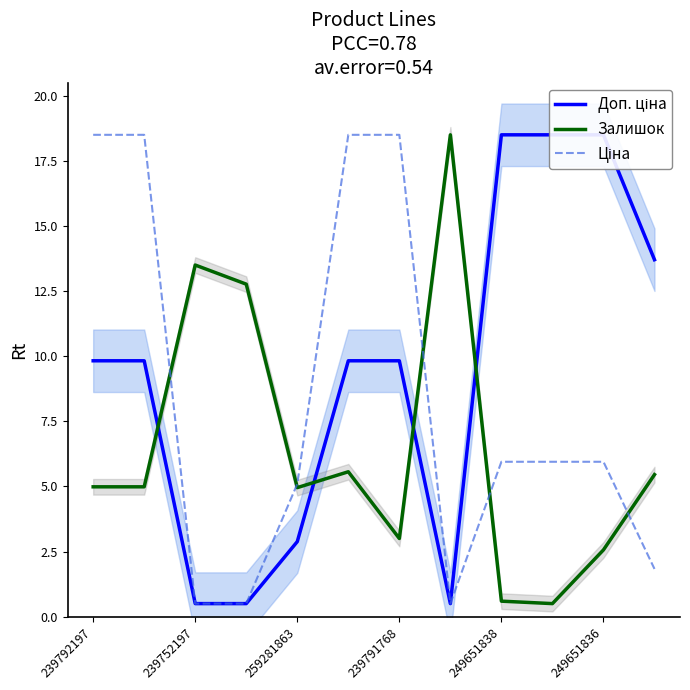

Reading left to right, extract all data points from this chart.

Доп. ціна: 9.8	9.8	0.5	0.5	2.9	9.8	9.8	0.5	18.5	18.5	18.5	13.7
Залишок: 5.0	5.0	13.5	12.8	5.0	5.6	3.0	18.5	0.6	0.5	2.6	5.5
Ціна: 18.5	18.5	0.5	0.5	5.1	18.5	18.5	0.5	5.9	5.9	5.9	1.8